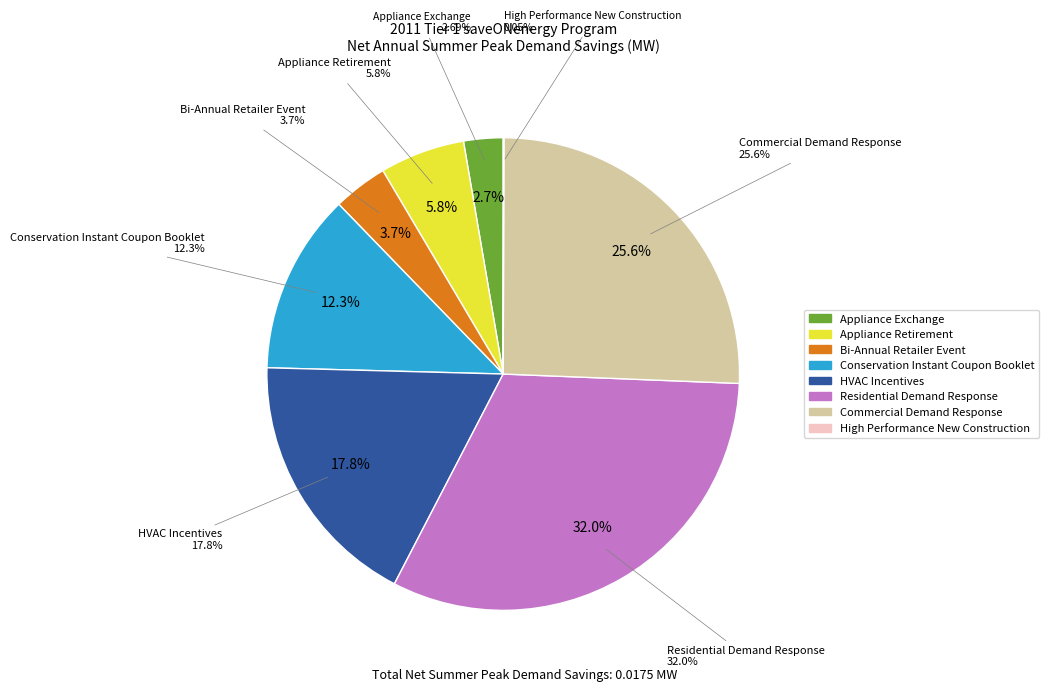

To the nearest percent, what portion does Appliance Exchange represent?

3%